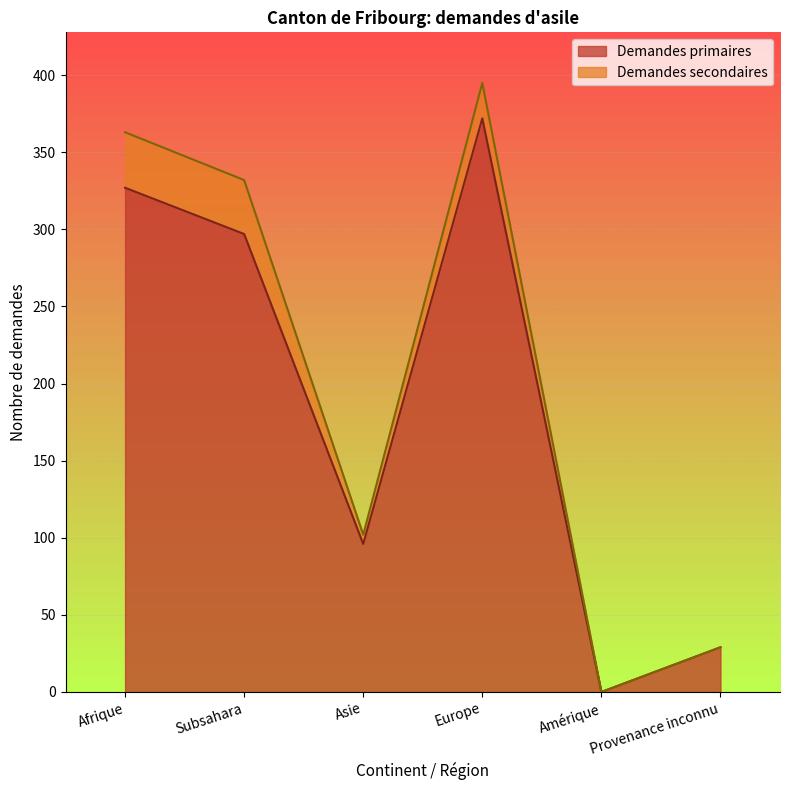

Where is the data nearest to the value 186?

Asie